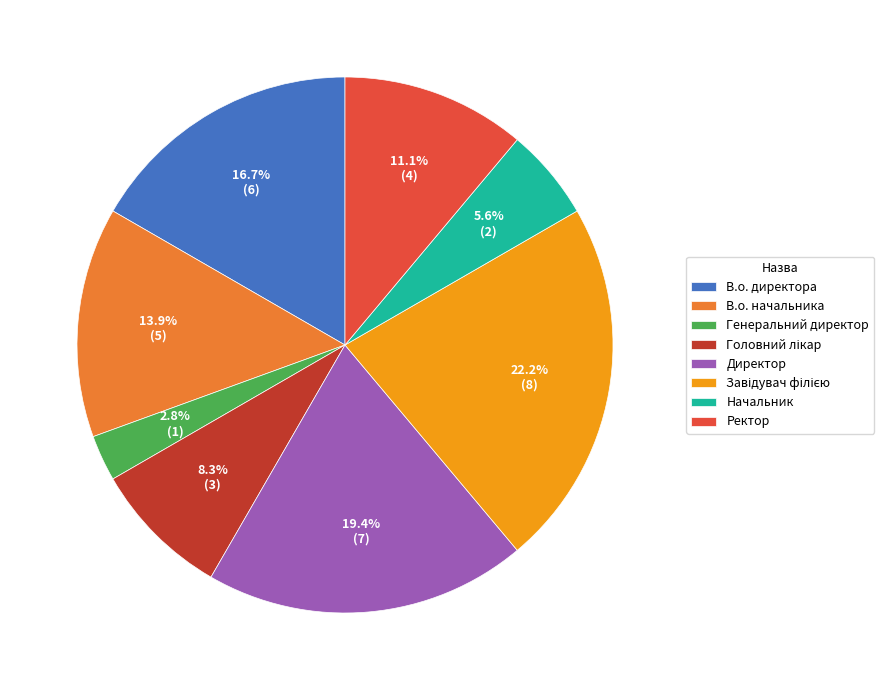

To the nearest percent, what portion does Директор represent?

19%